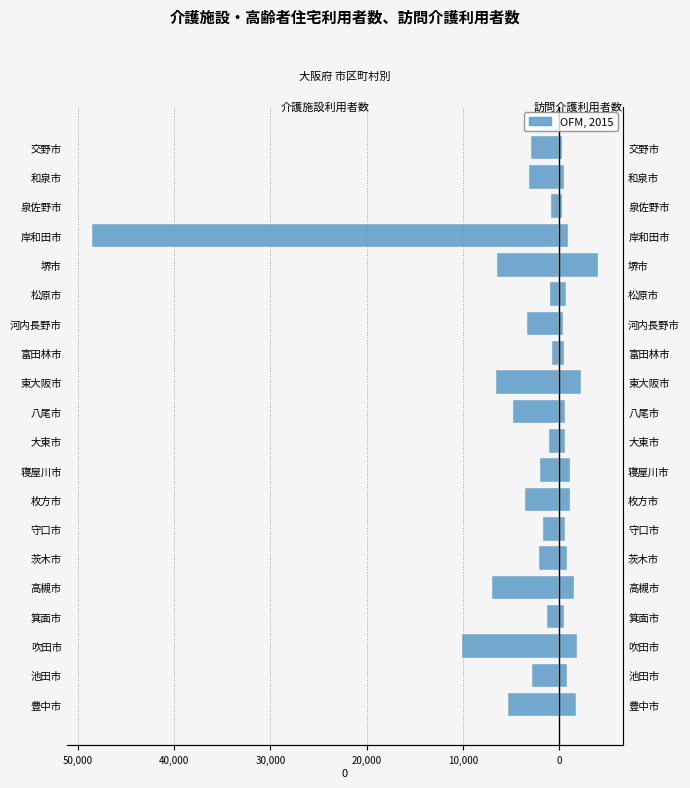

Which has a higher value, 高槻市 or 和泉市?

和泉市